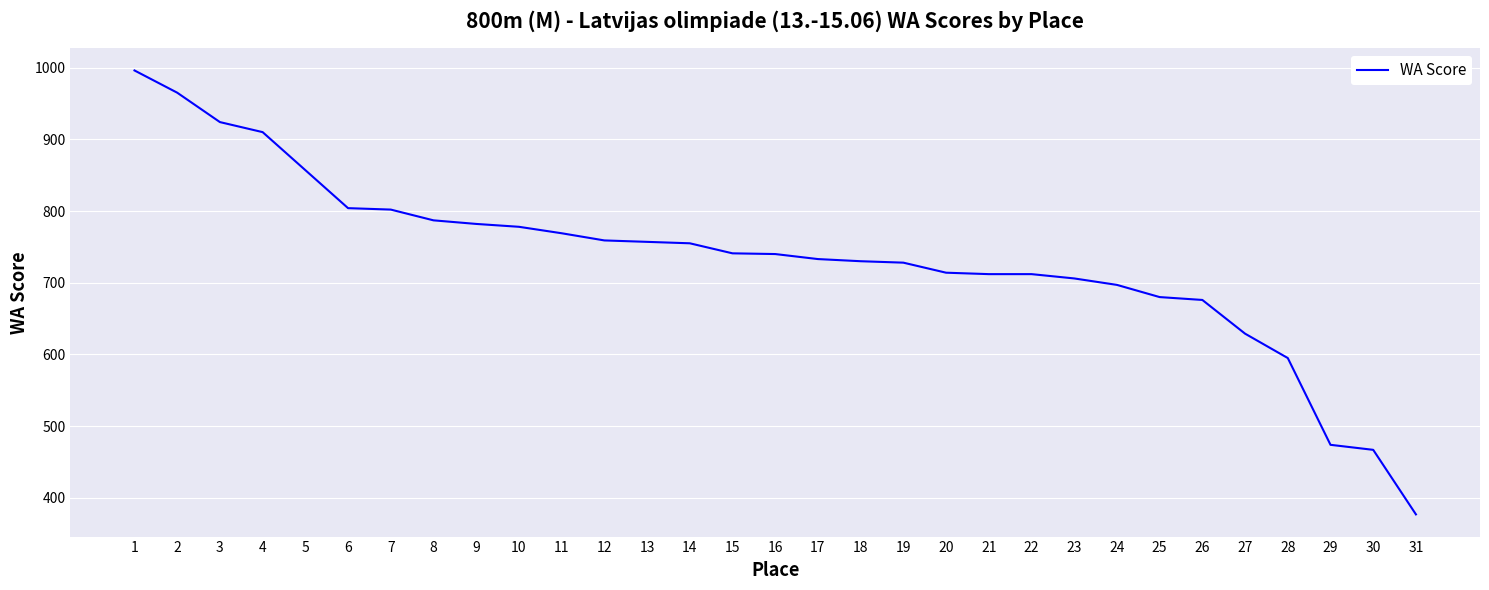

What is the smallest value displayed?

377